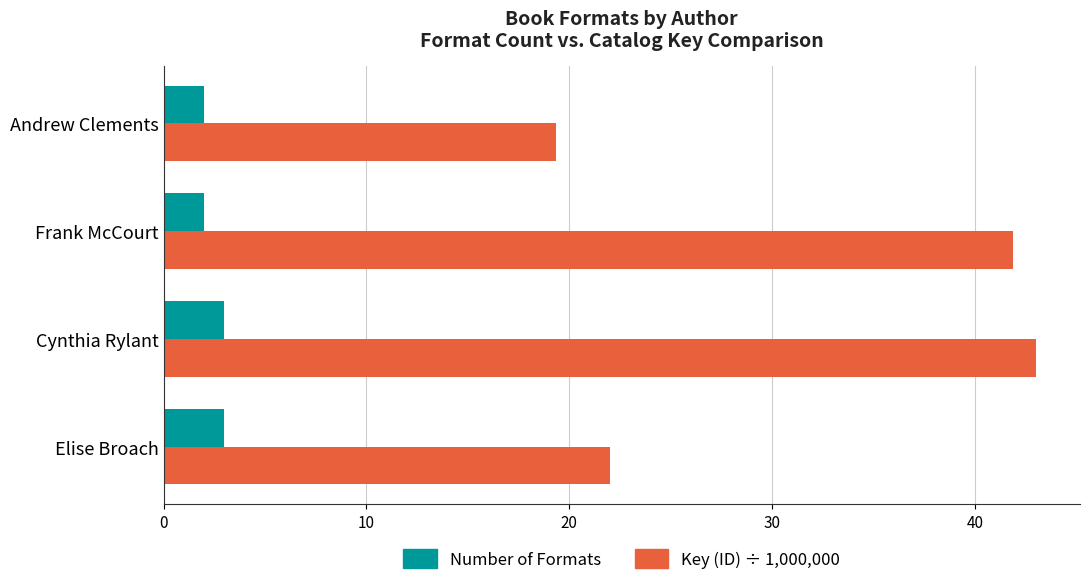

At which label is Key (ID) ÷ 1,000,000 closest to 31?

Elise Broach